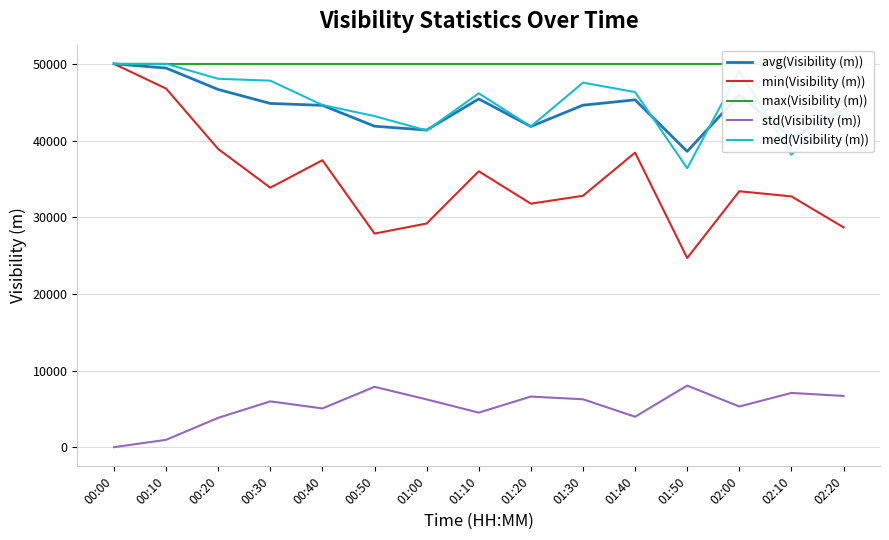

Reading left to right, transcribe all the data shown in this chart.

avg(Visibility (m)): 50000	49449	46656	44833	44586	41867	41362	45423	41826	44608	45301	38579	45942	40341	43999
min(Visibility (m)): 50000	46775	38891	33846	37429	27856	29174	35987	31761	32788	38420	24671	33380	32711	28672
max(Visibility (m)): 50000	50000	50000	50000	50000	50000	50000	50000	50000	50000	50000	50000	50000	50000	50000
std(Visibility (m)): 0	960	3826	5974	5054	7875	6230	4507	6602	6250	3969	8035	5305	7076	6681
med(Visibility (m)): 50000	50000	48051	47804	44630	43186	41300	46154	41830	47543	46320	36380	49080	38138	45338